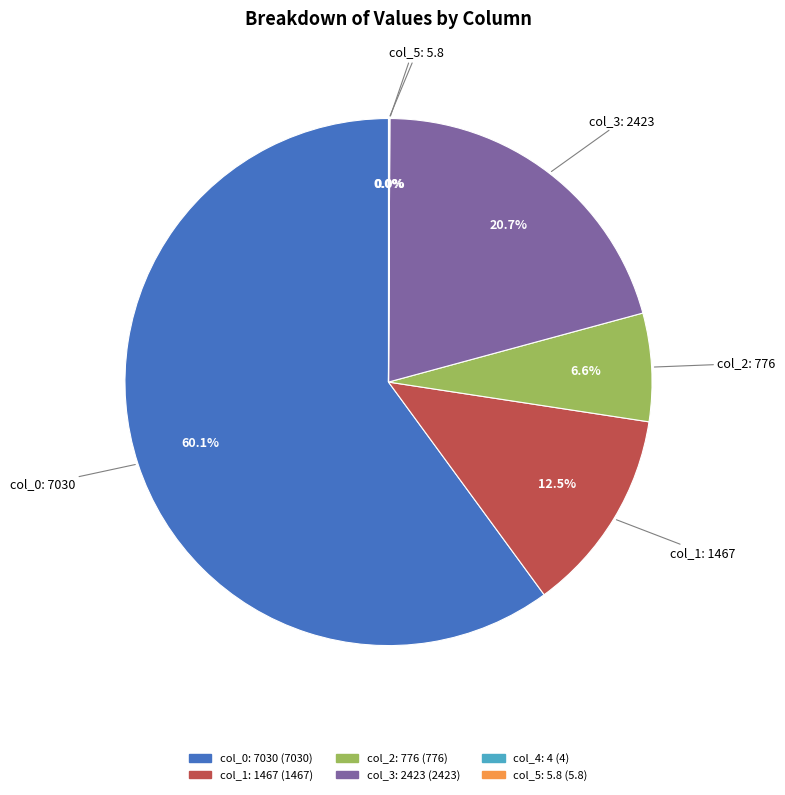

Does any single category account for the majority?

Yes